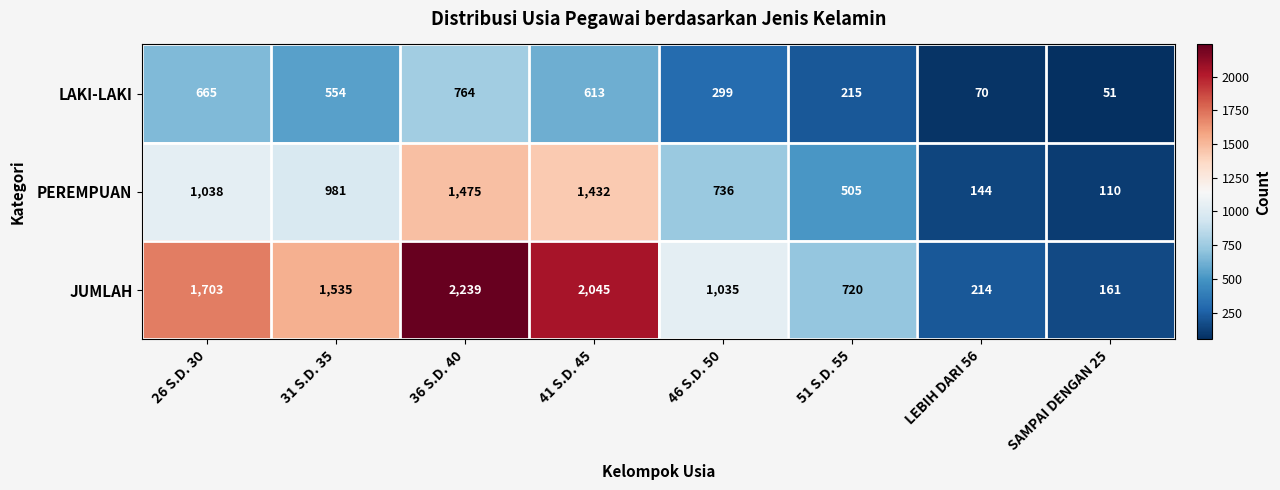

Reading left to right, list all the values displayed in this chart.

LAKI-LAKI: 665	554	764	613	299	215	70	51
PEREMPUAN: 1038	981	1475	1432	736	505	144	110
JUMLAH: 1703	1535	2239	2045	1035	720	214	161